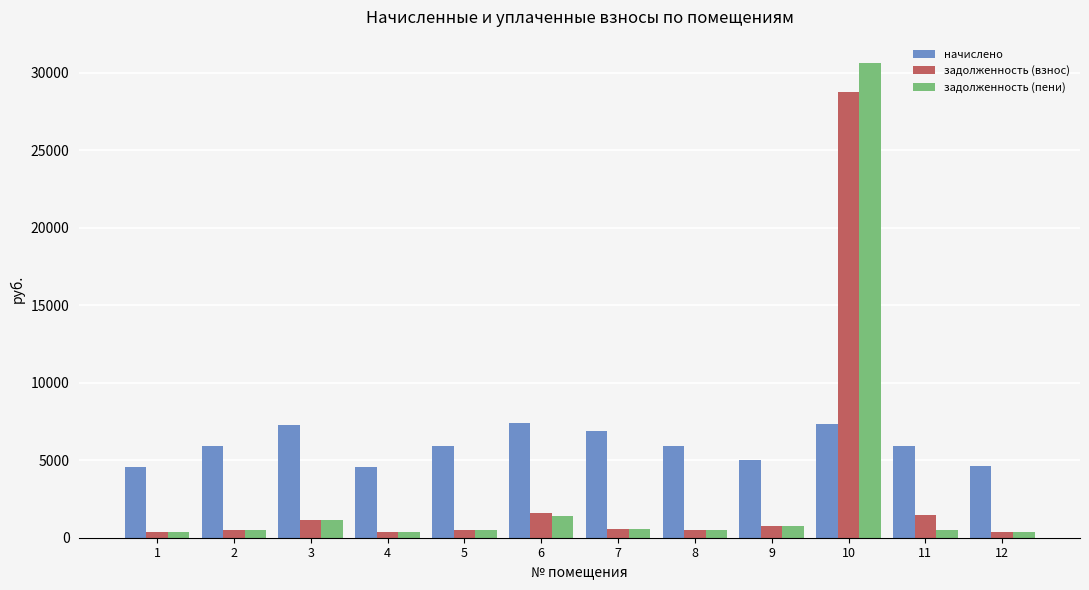

The value of начислено at 8 is 5897.4. True or false?

True